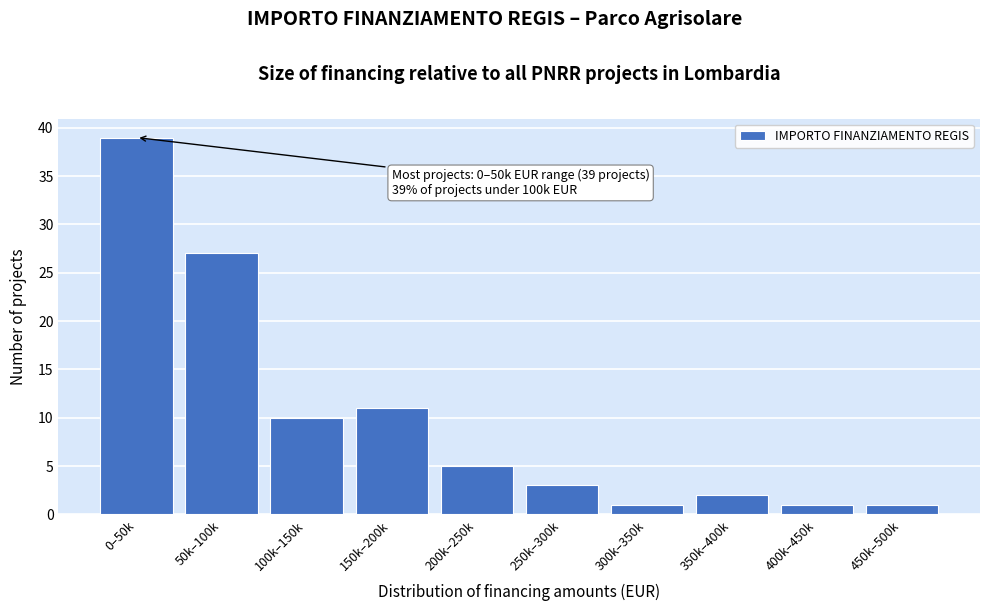

Reading left to right, what are all the values shown in this chart?

39	27	10	11	5	3	1	2	1	1